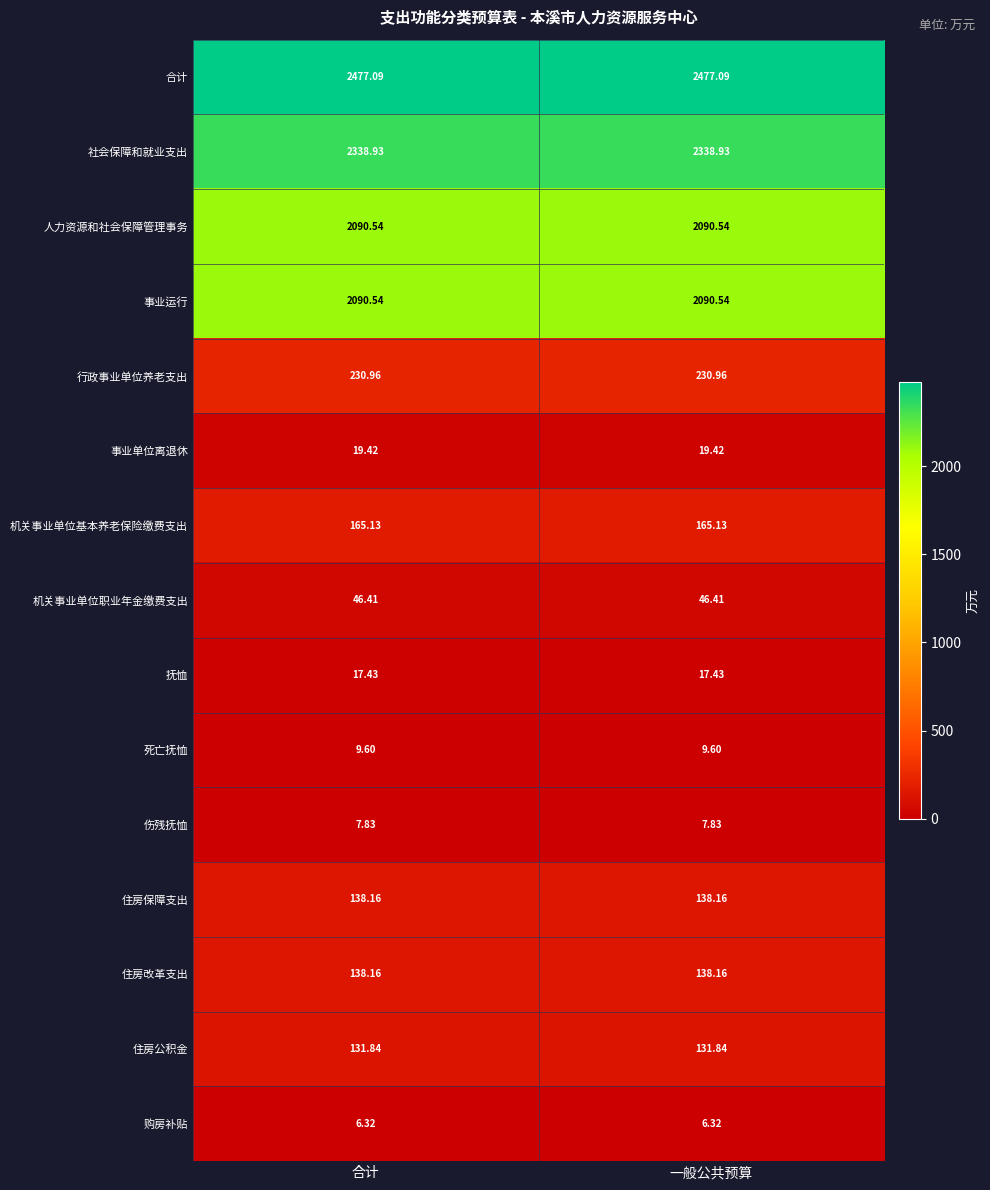

Which series has the largest total across all categories?

合计